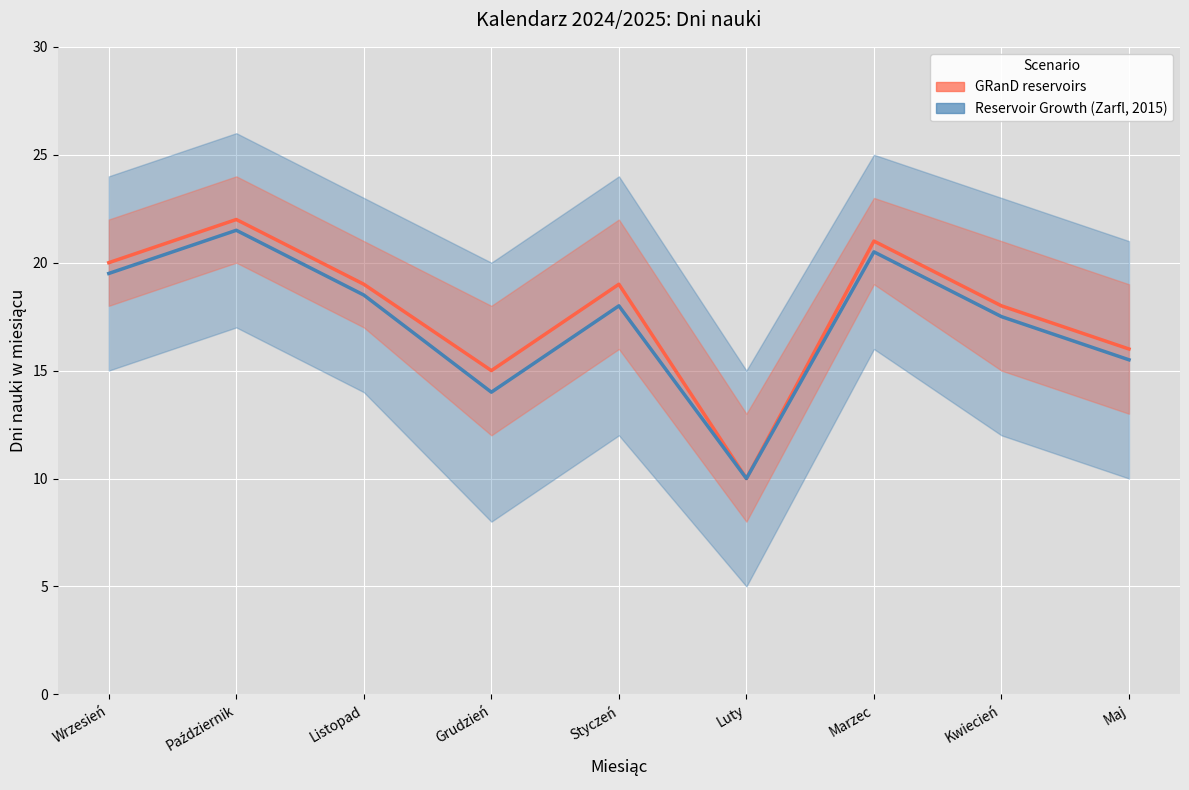

How many series are shown in this chart?

2